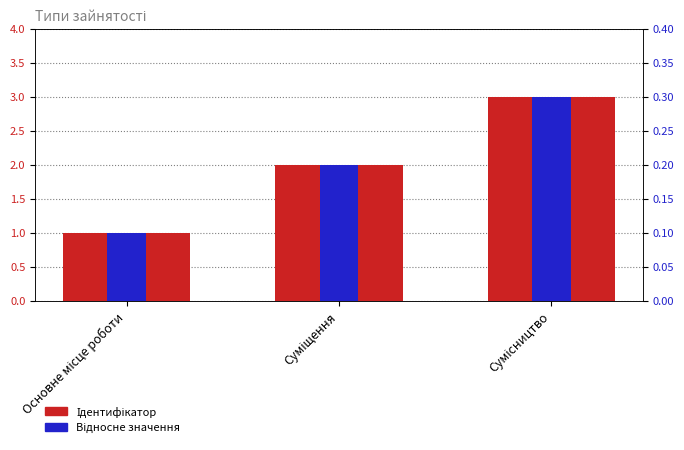

Reading left to right, extract all data points from this chart.

Ідентифікатор: 1.0	2.0	3.0
Відносне значення: 0.1	0.2	0.3